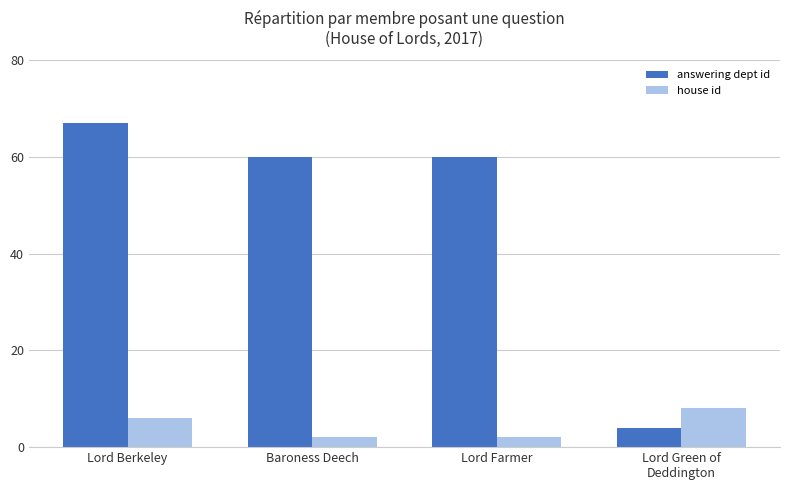

Which category has the highest value in the house id series?

Lord Green of
Deddington